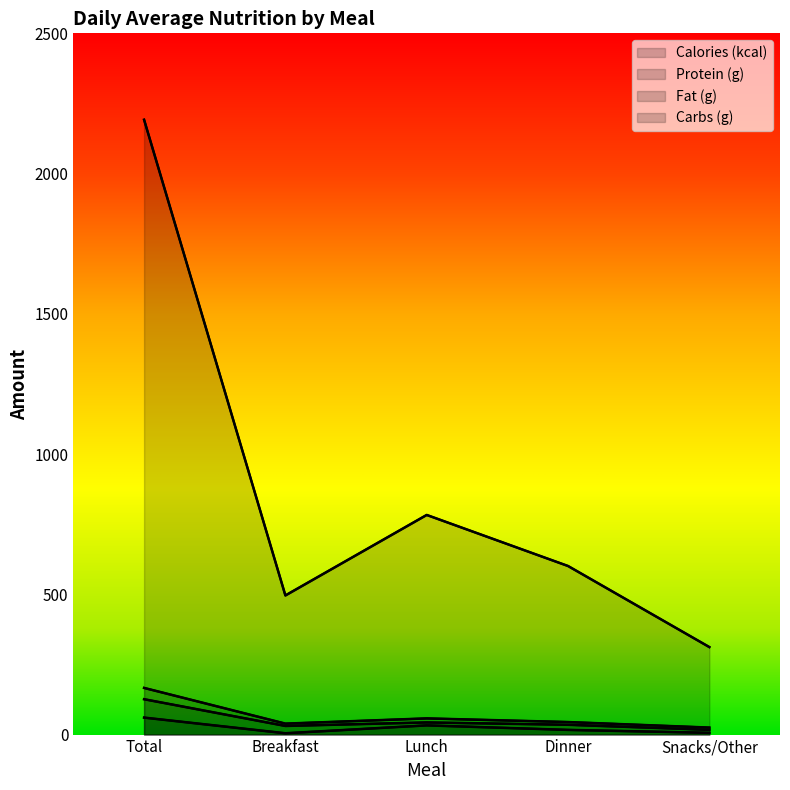

Between Breakfast and Dinner, which is larger?

Dinner